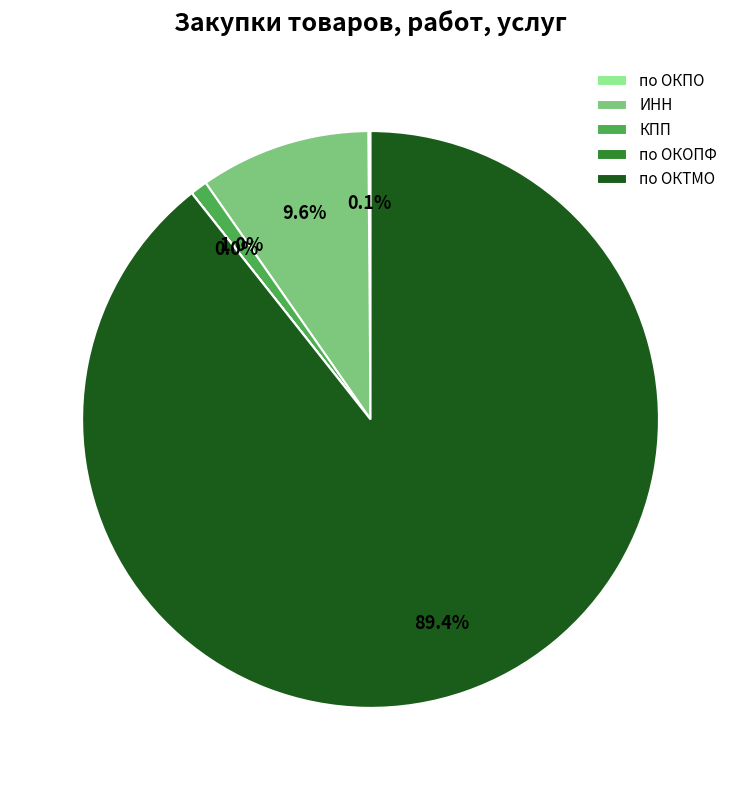

Between ИНН and КПП, which is larger?

ИНН